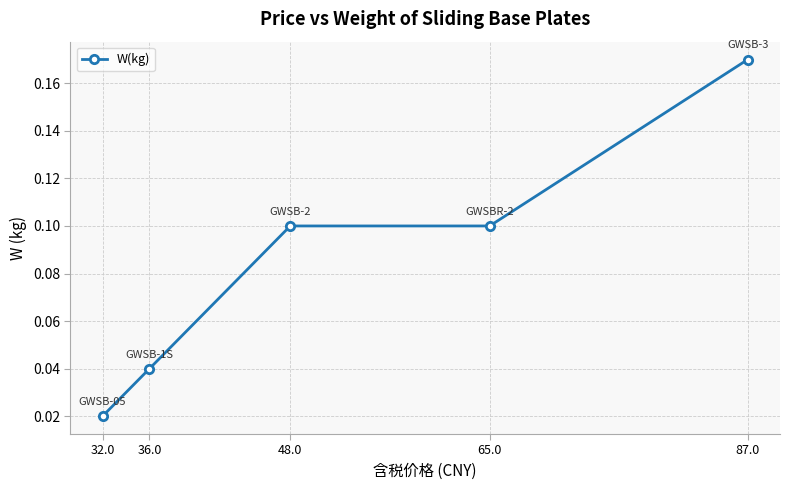

What is the sum of the values at 48.0 and 87.0?

0.3